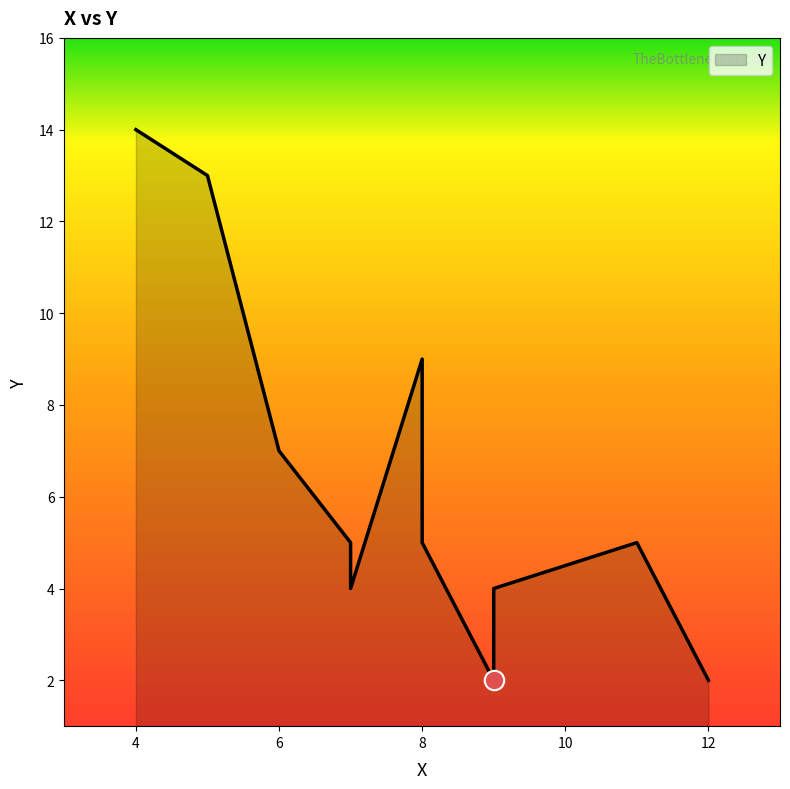

How many values are below 5?

4